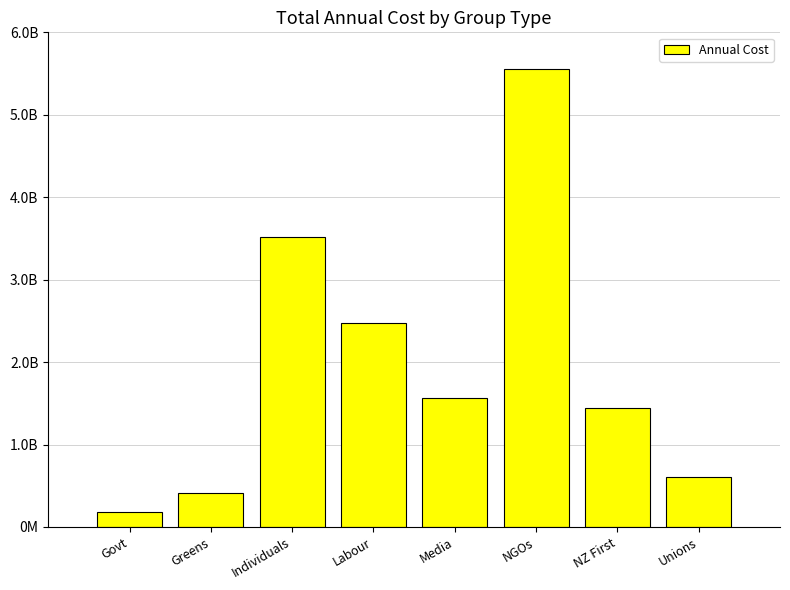

Reading left to right, what are all the values shown in this chart?

Govt=180720000	Greens=406000000	Individuals=3512500000	Labour=2469800000	Media=1560000000	NGOs=5554168000	NZ First=1441200000	Unions=611834100